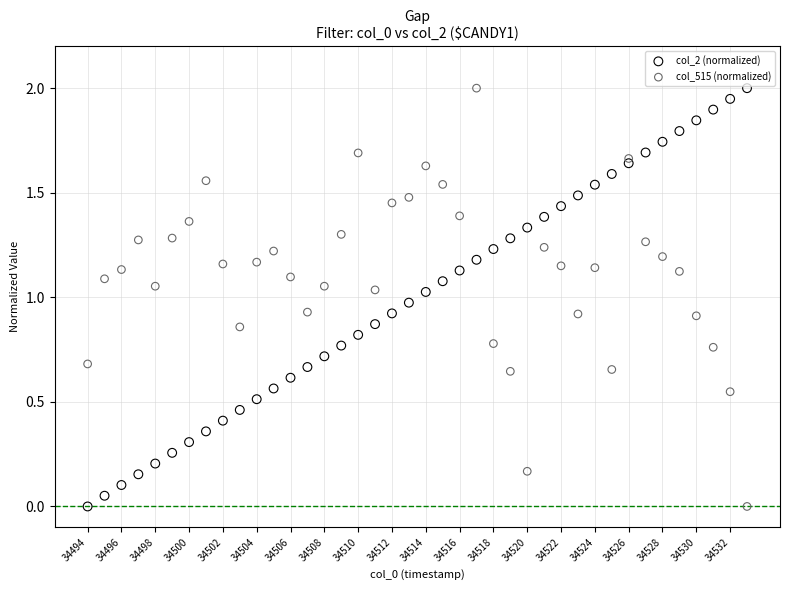

What is the X range (max minus min) for the scatter plot?

546.9